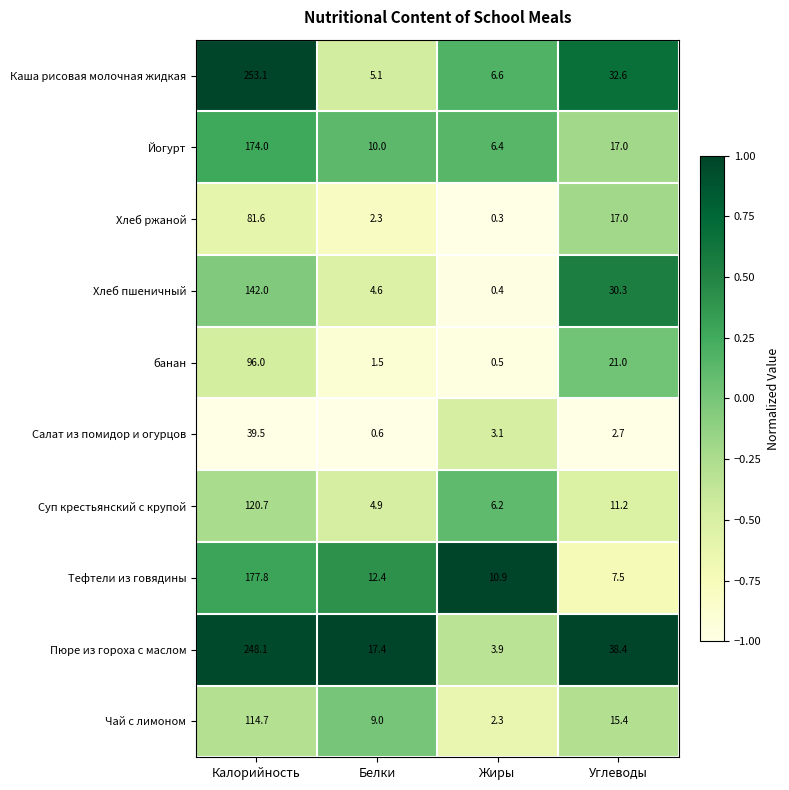

What is the maximum value shown in the chart?

253.1